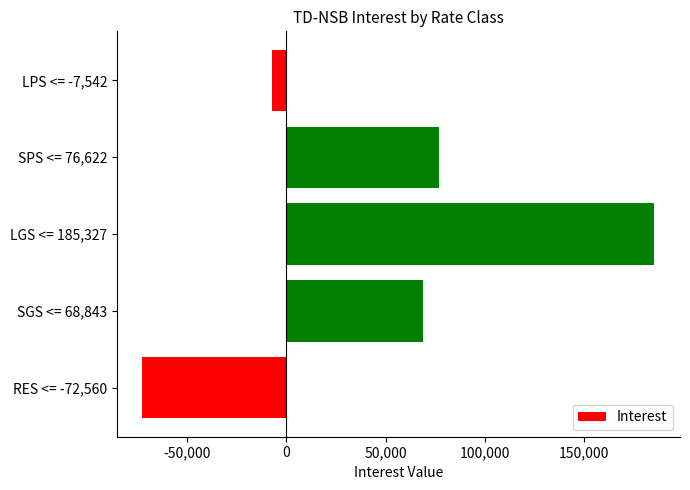

Between SPS <= 76,622 and LGS <= 185,327, which is larger?

LGS <= 185,327